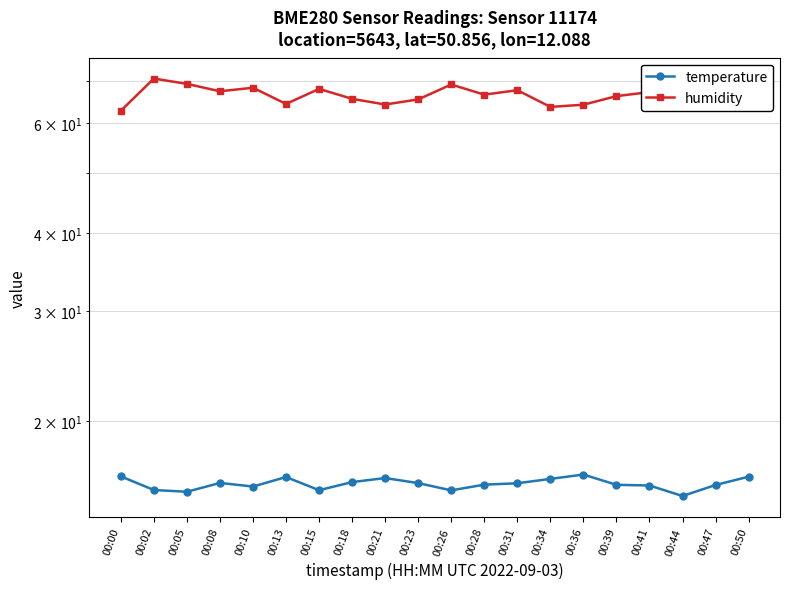

Reading left to right, what are all the values shown in this chart?

temperature: 00:00=16.3	00:02=15.5	00:05=15.4	00:08=15.9	00:10=15.7	00:13=16.3	00:15=15.5	00:18=16.0	00:21=16.2	00:23=15.9	00:26=15.5	00:28=15.8	00:31=15.9	00:34=16.2	00:36=16.4	00:39=15.8	00:41=15.8	00:44=15.2	00:47=15.8	00:50=16.3
humidity: 00:00=62.8	00:02=70.7	00:05=69.3	00:08=67.5	00:10=68.4	00:13=64.4	00:15=68.1	00:18=65.6	00:21=64.3	00:23=65.5	00:26=69.2	00:28=66.7	00:31=67.8	00:34=63.7	00:36=64.2	00:39=66.3	00:41=67.3	00:44=69.3	00:47=66.2	00:50=64.2